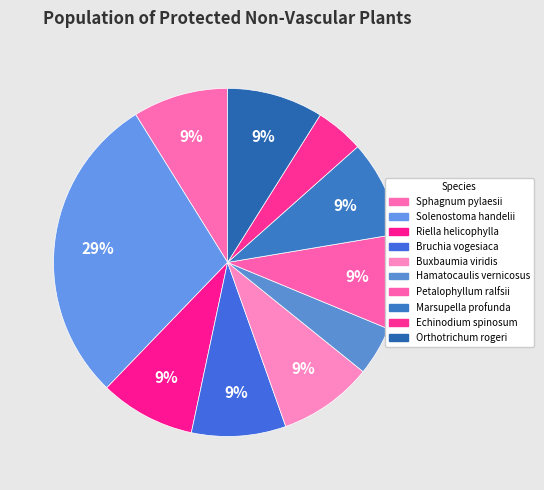

Count the number of slices in the pie.

10